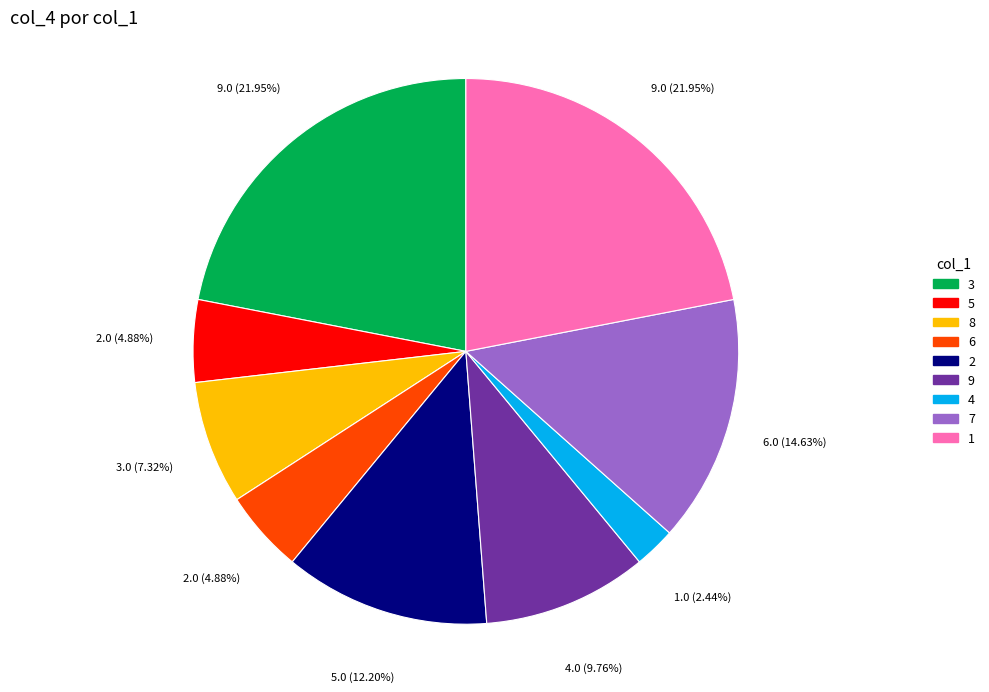

Which slice is the smallest?

4